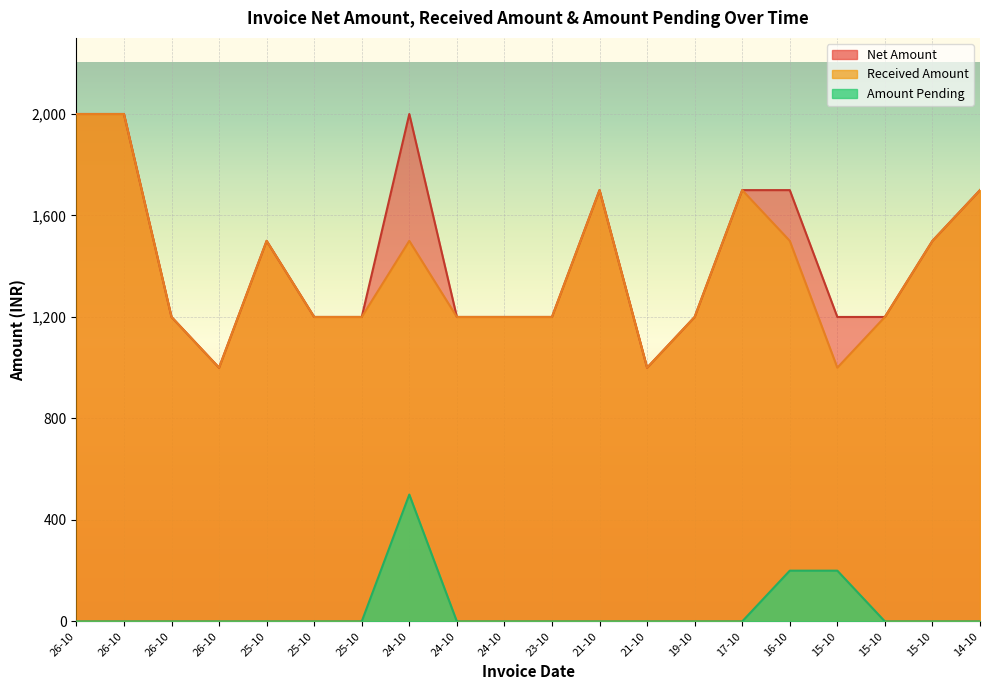

How many data points does each series have?

20